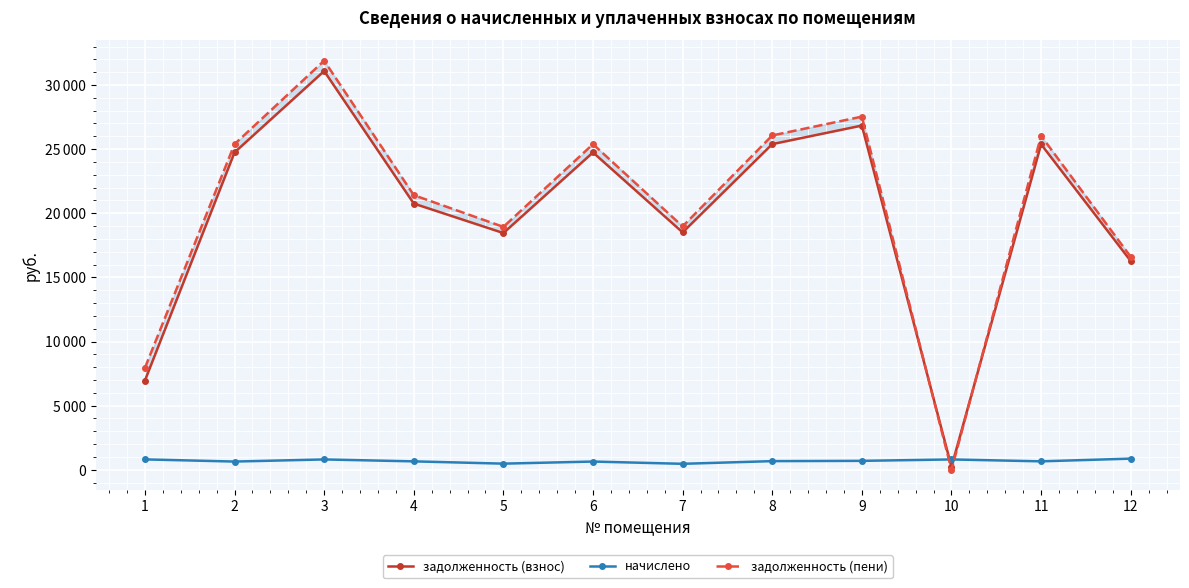

What is the difference between the second highest and minimum values in the начислено series?

344.2